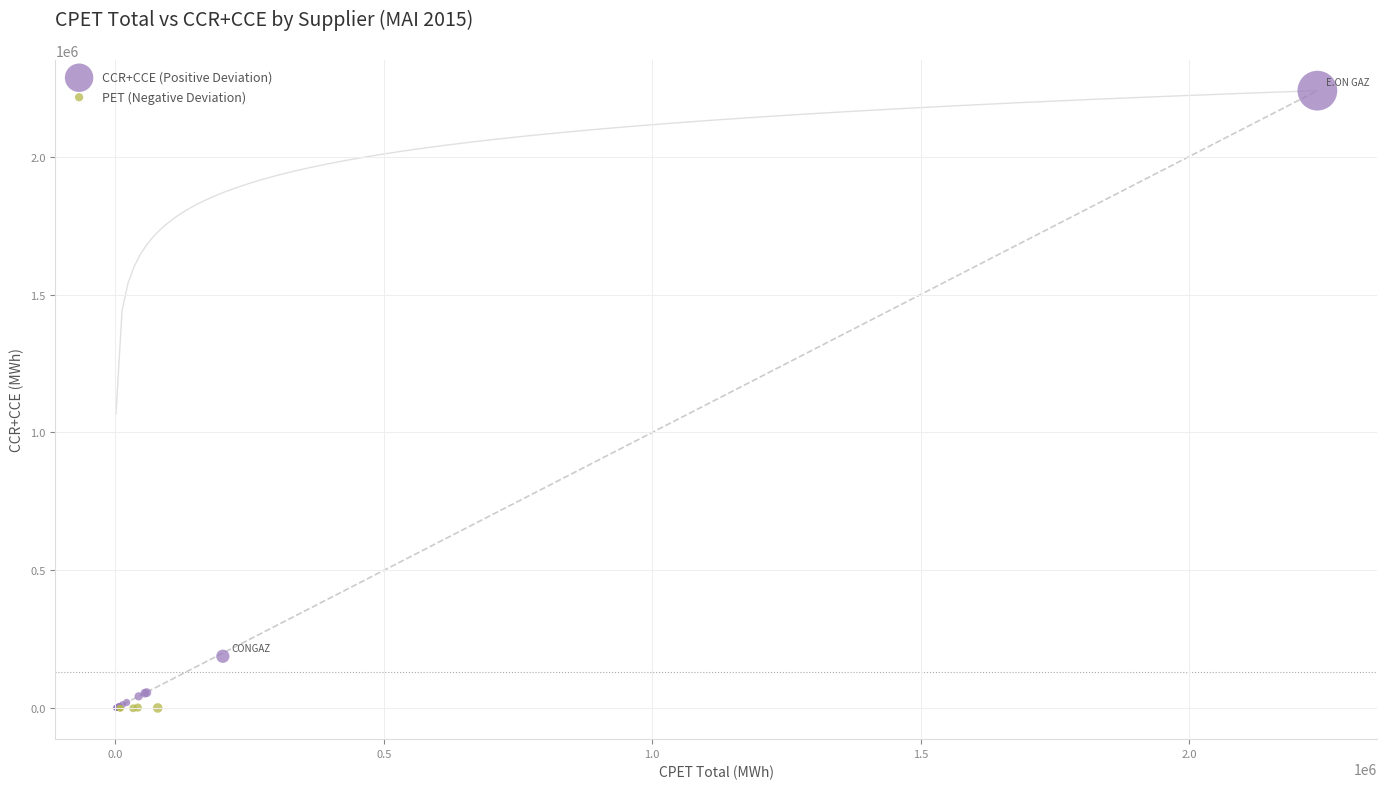

What are all the series names shown in the legend?

CCR+CCE (Positive Deviation), PET (Negative Deviation)